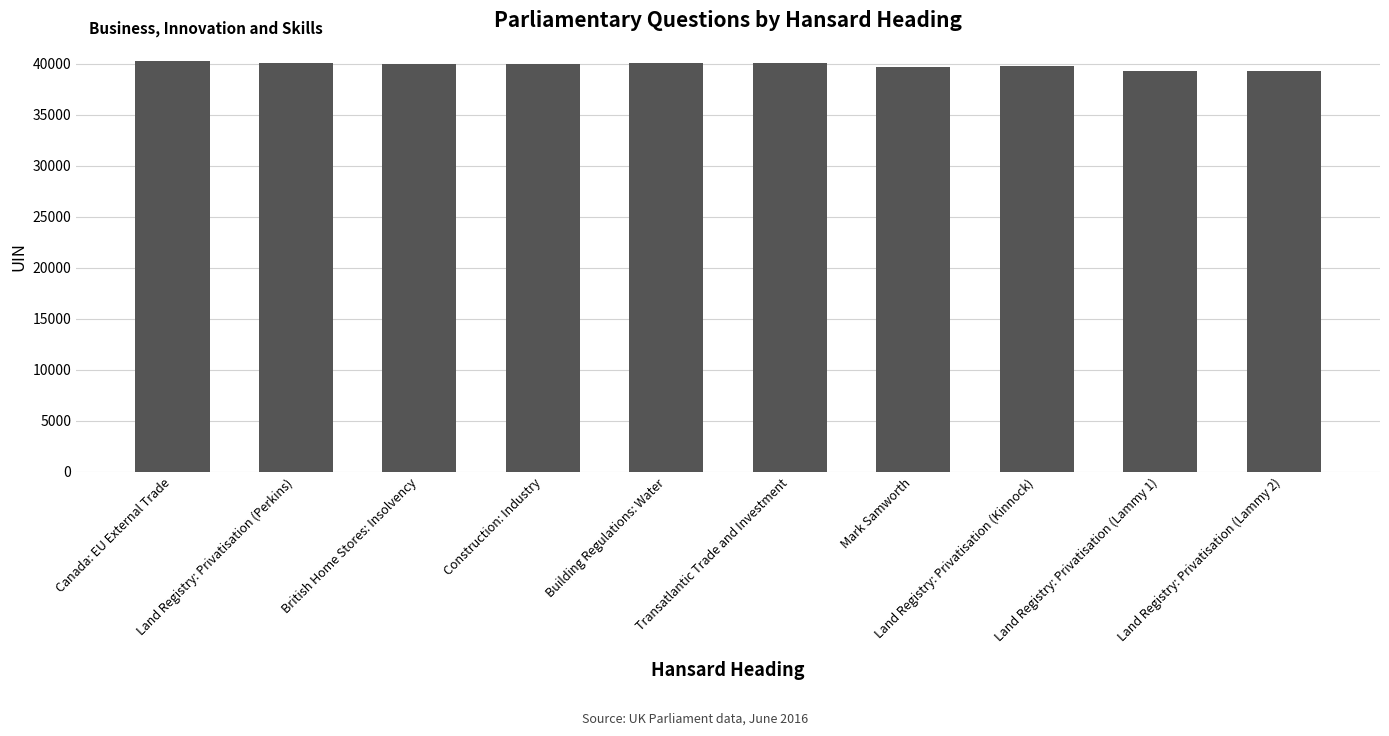

What is the change in value from Land Registry: Privatisation (Perkins) to Land Registry: Privatisation (Kinnock)?

-299